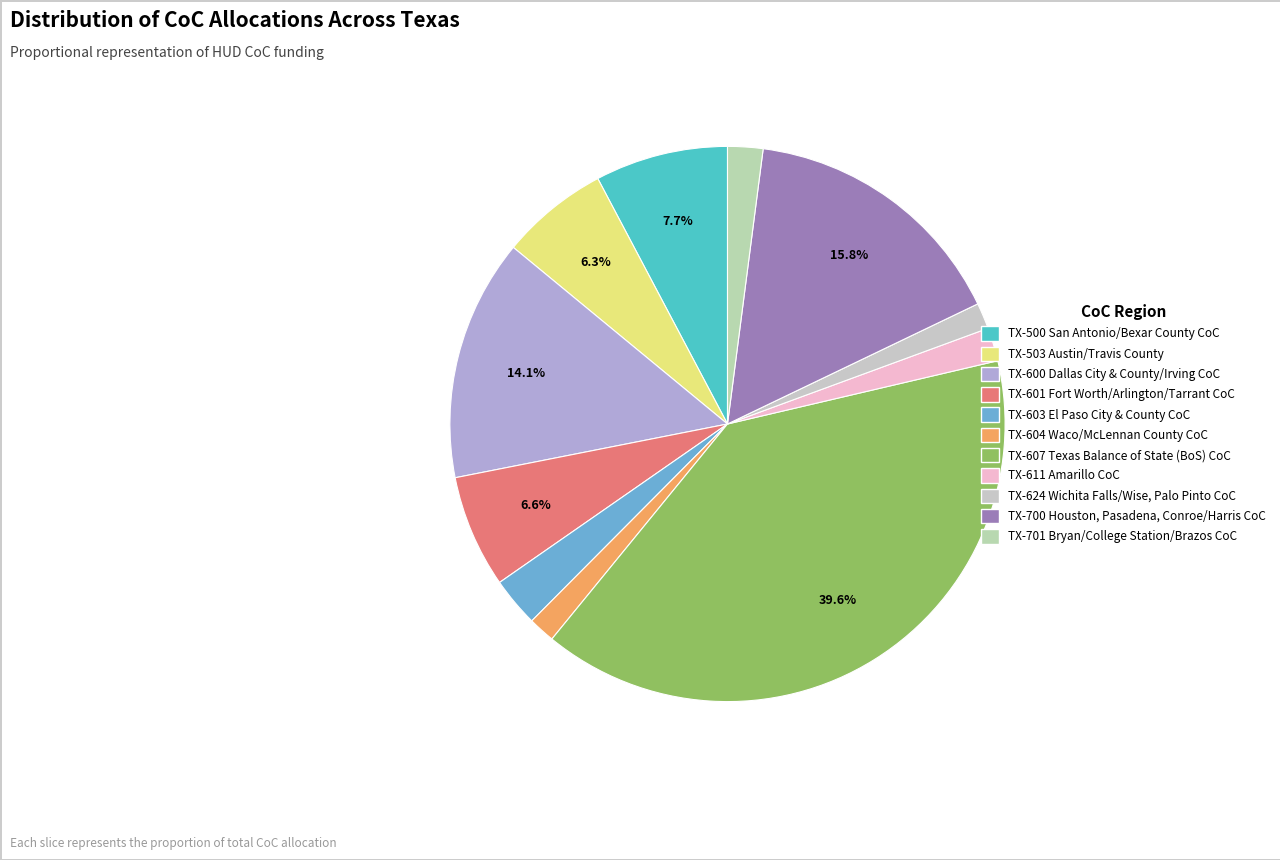

True or false: TX-603 El Paso City & County CoC accounts for 1% of the total.

False